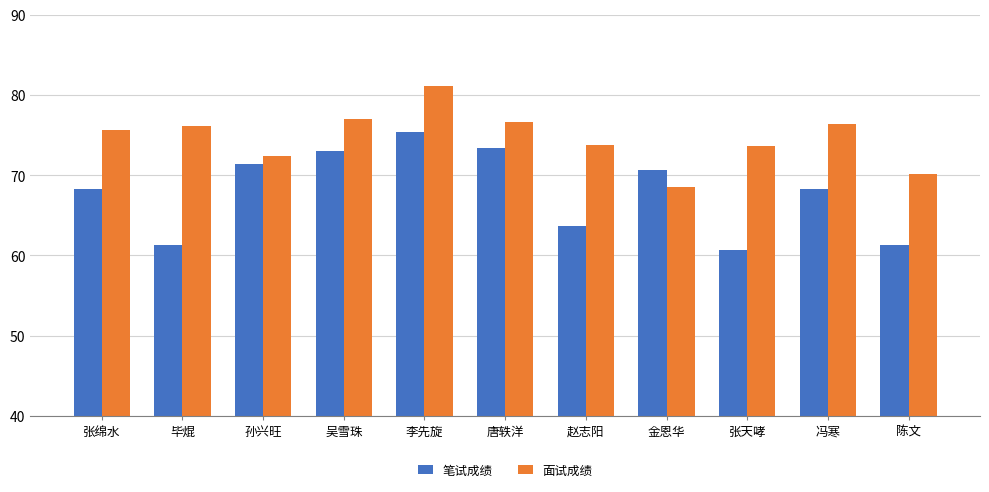

What is the label of the 10th bar from the right?

毕焜